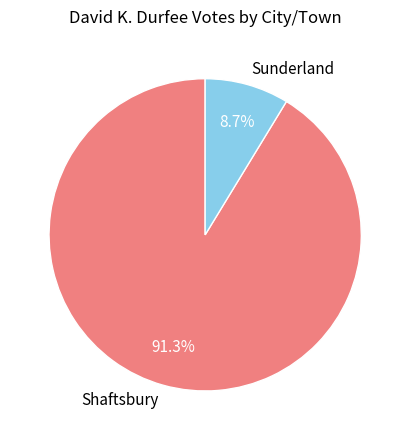

Approximately how many times larger is the value at Shaftsbury compared to Sunderland?

10.5